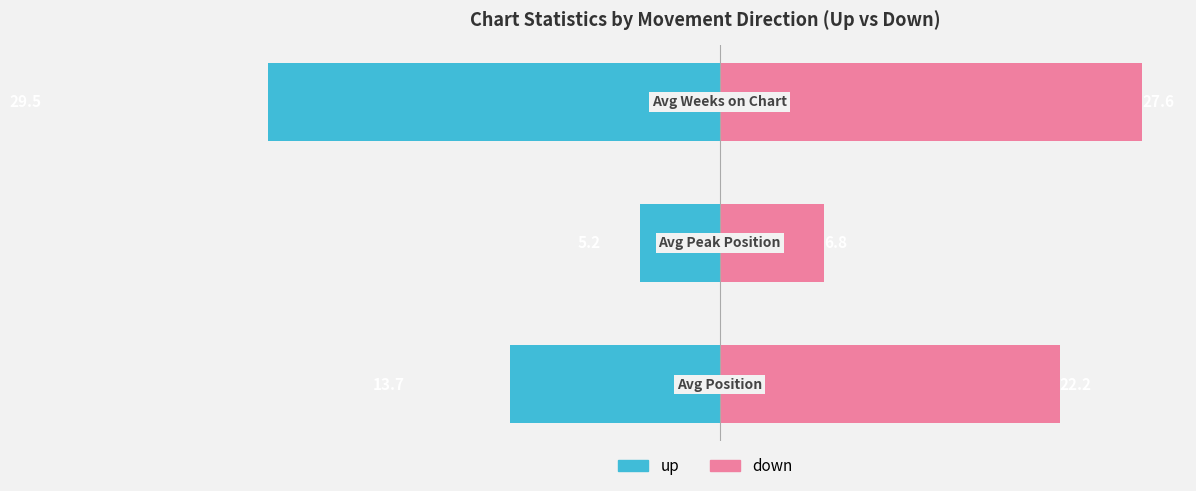

What are all the series names shown in the legend?

up, down